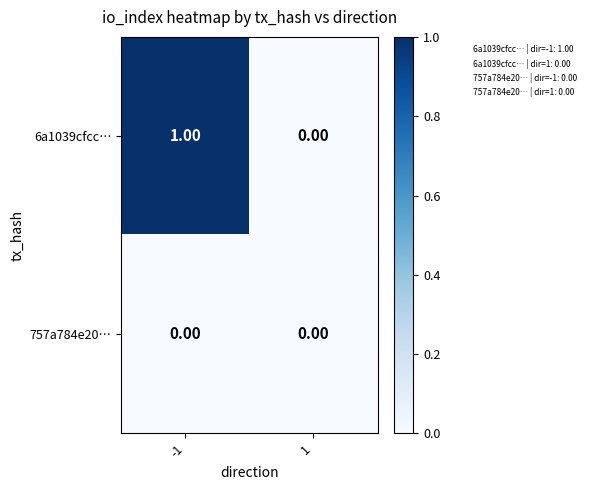

At -1, list the series in order from largest to smallest.

6a1039cfcc…, 757a784e20…